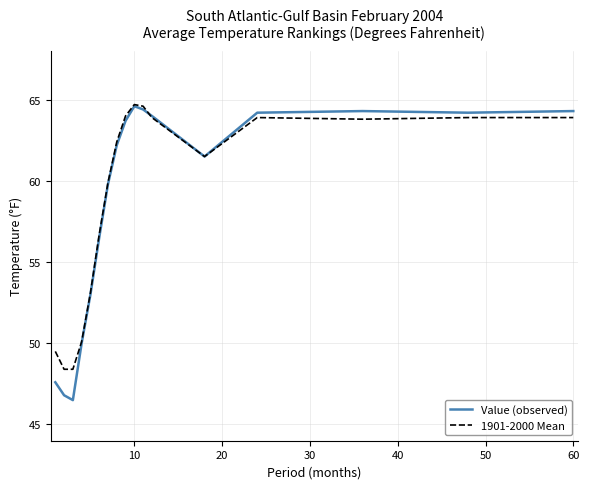

What is the minimum value for Value (observed)?

46.5